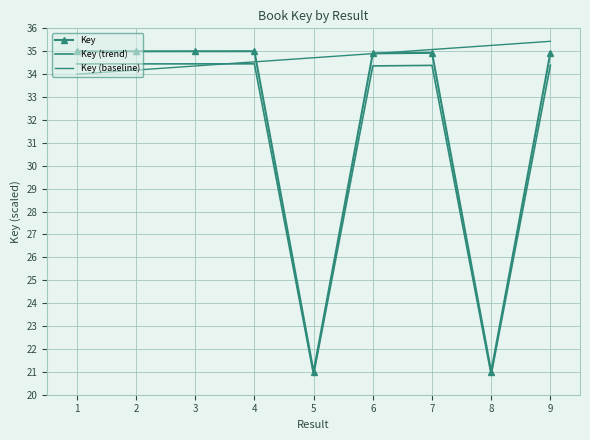

Is this an area chart (filled region under the line)?

No